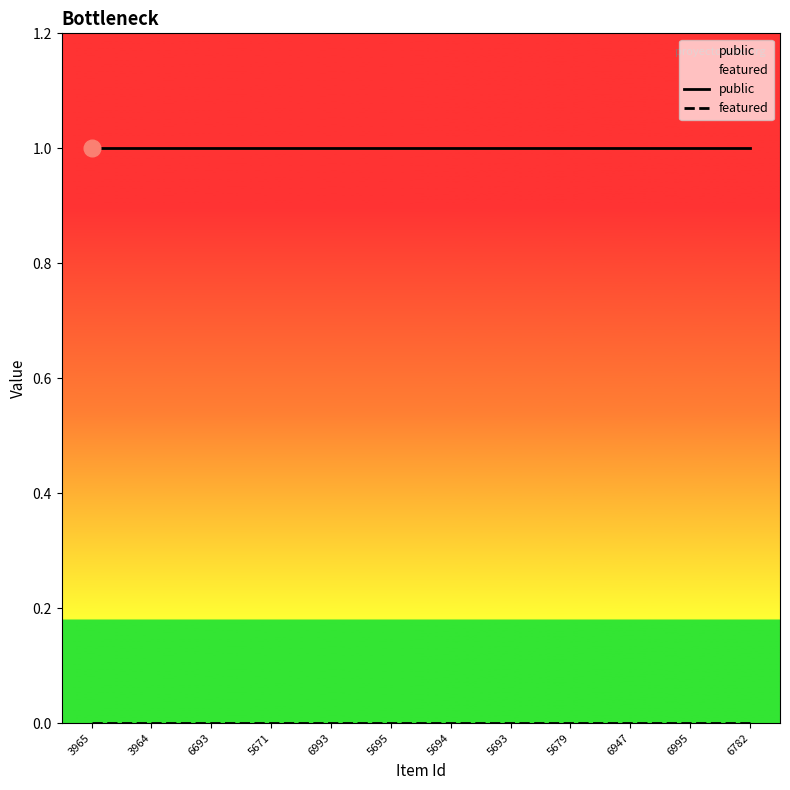

Is it true that featured equals 0 at 6993?

True